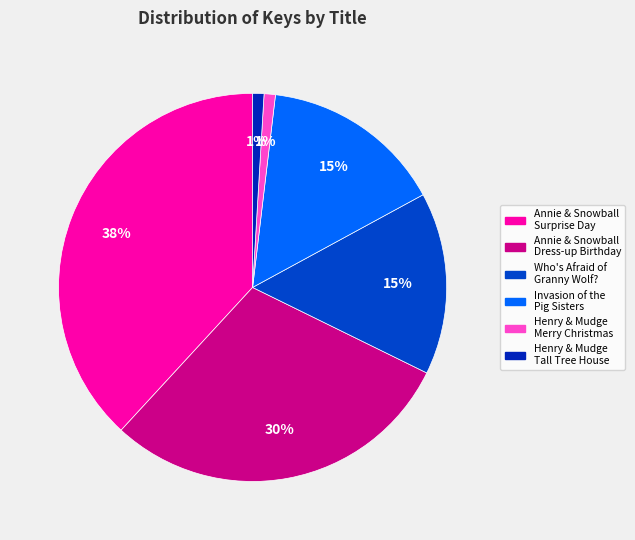

Does any single category account for the majority?

No